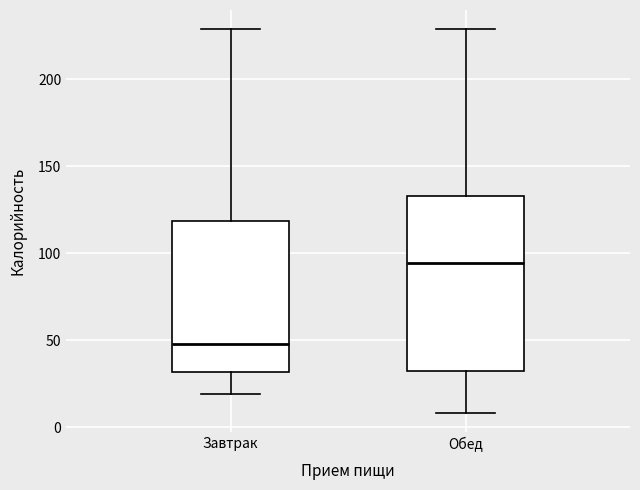

Where does the lower whisker of the box for Завтрак end on the y-axis? The values are not printed on the chart, so give them approximately, as read against the axis.

20